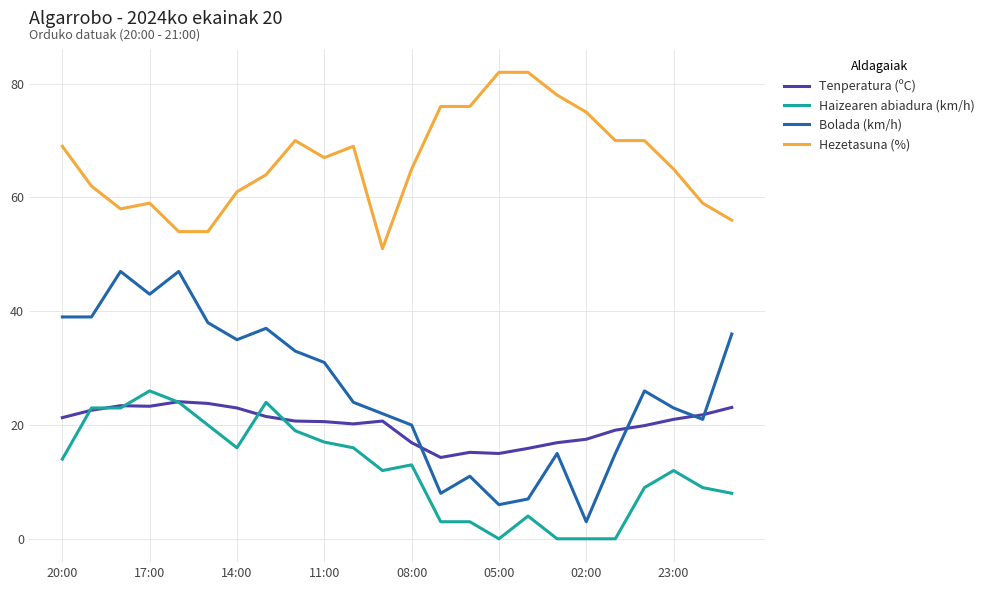

True or false: Bolada (km/h) and Haizearen abiadura (km/h) intersect in this chart.

False